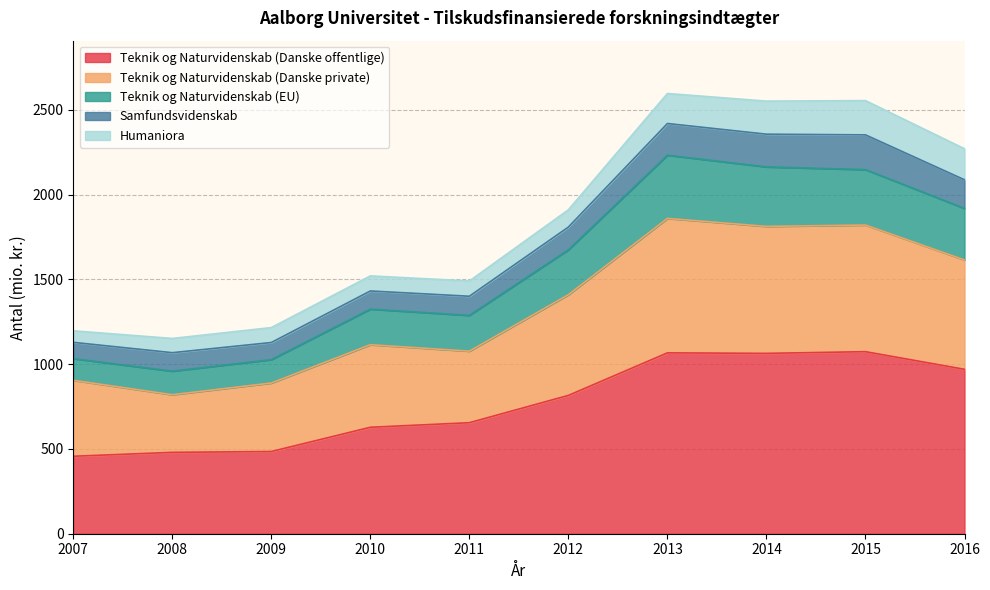

List the labels in order of Teknik og Naturvidenskab (Danske offentlige) value, largest first.

2015, 2013, 2014, 2016, 2012, 2011, 2010, 2009, 2008, 2007